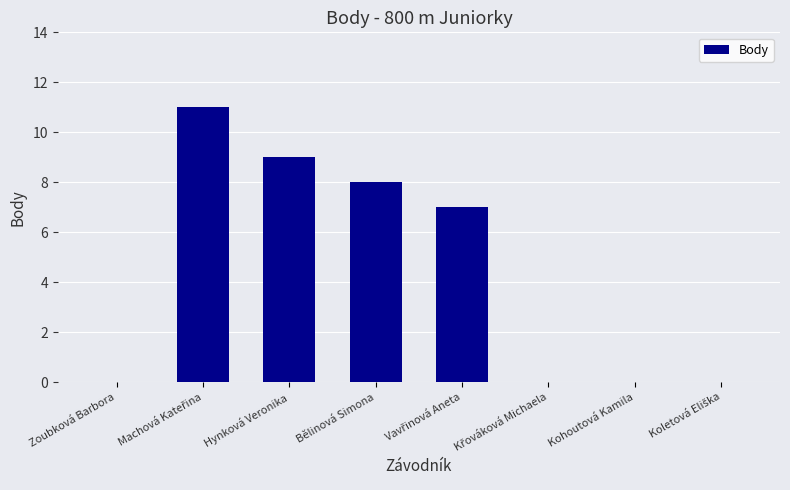

What value does the data have at Hynková Veronika, to the nearest 10?

10